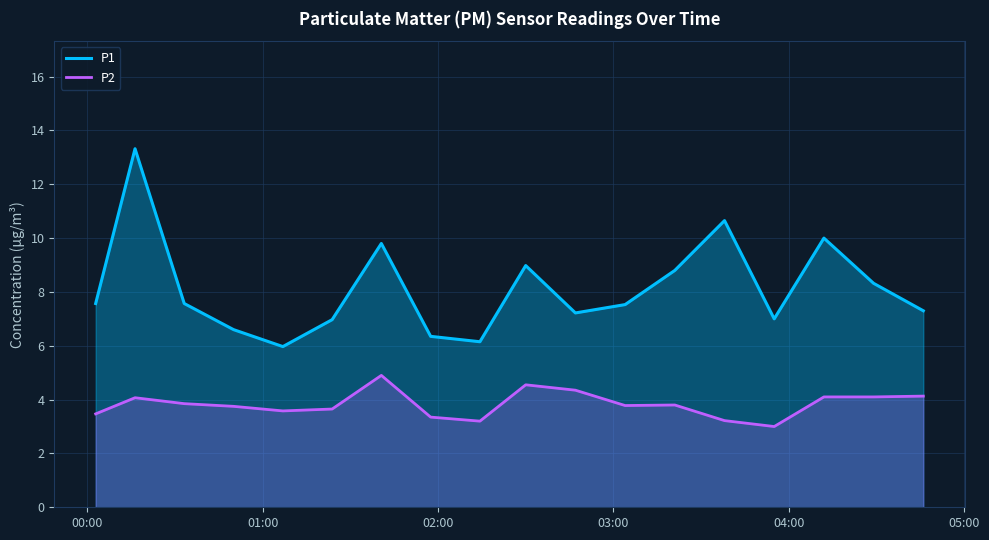

How many values in the P2 series exceed 3?

17